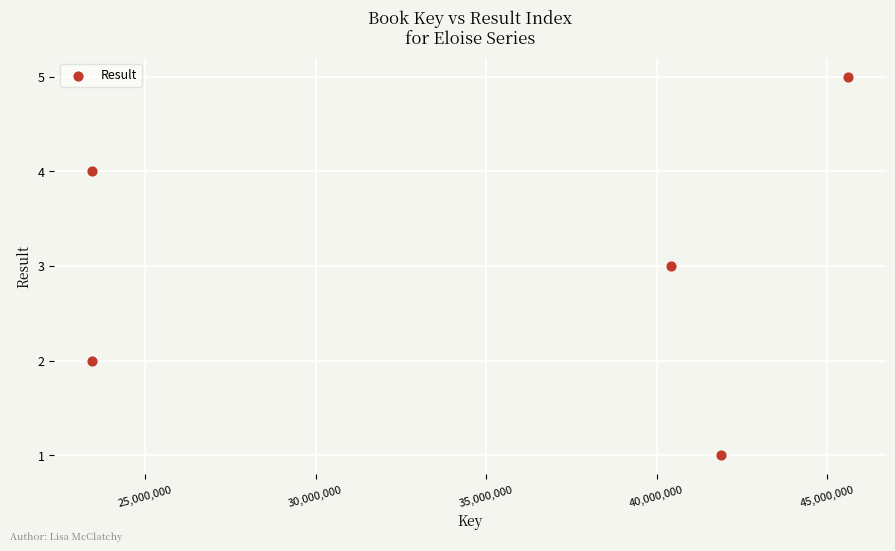

What is the average Y value?

3